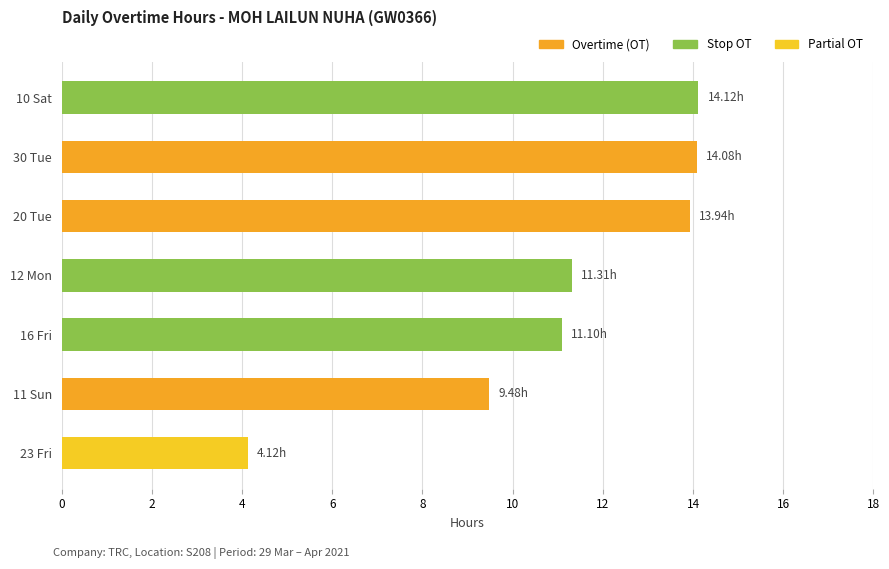

Approximately how many times larger is the value at 11 Sun compared to 20 Tue?

0.7